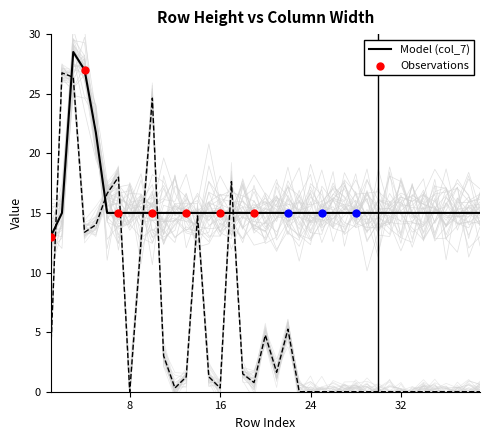

Which series has the largest total across all categories?

col_7